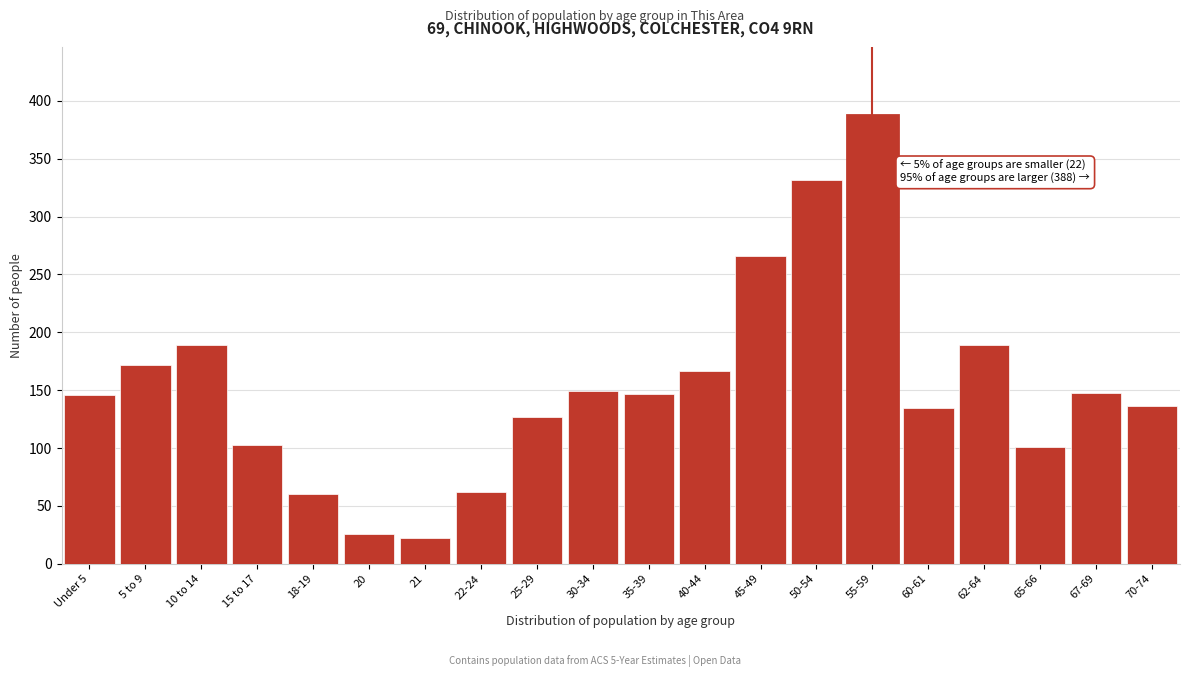

The value at 5 to 9 is 93. True or false?

False